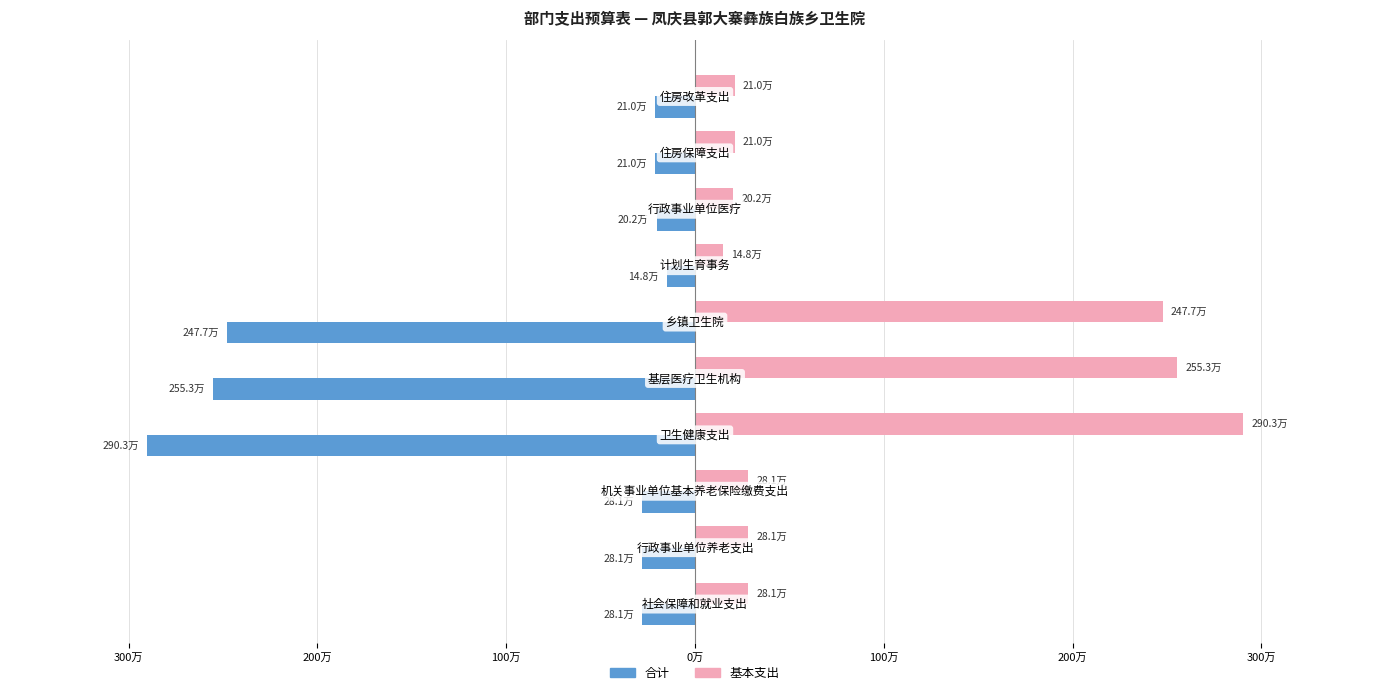

Reading left to right, transcribe all the data shown in this chart.

合计: -280558.1	-280558.1	-280558.1	-2902566.6	-2552691.4	-2477091.4	-147840.0	-202035.2	-210419.0	-210419.0
基本支出: 280558.1	280558.1	280558.1	2902566.6	2552691.4	2477091.4	147840.0	202035.2	210419.0	210419.0